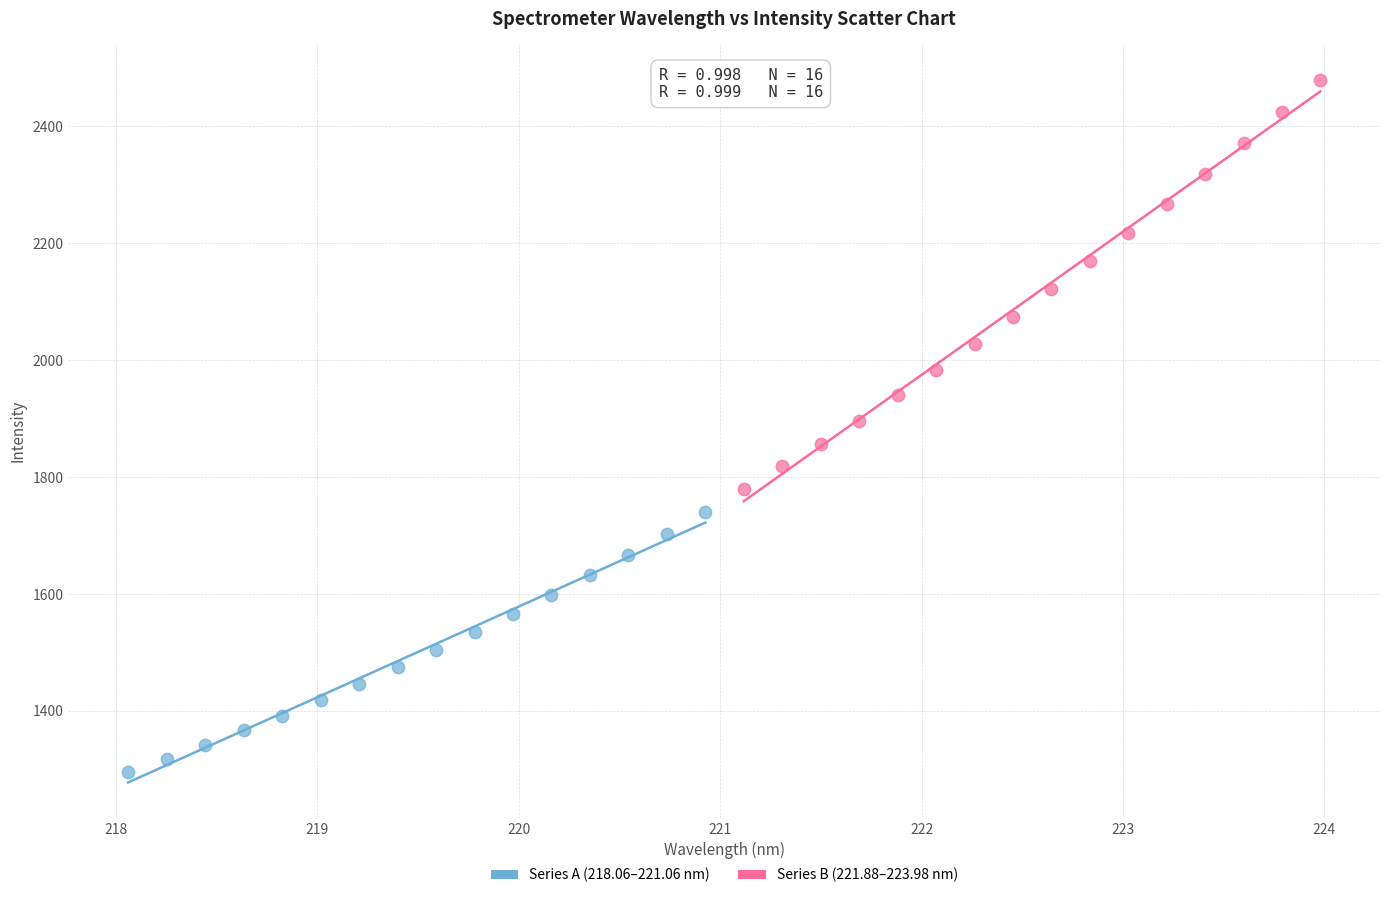

What are all the series names shown in the legend?

Series A (218.06–221.06 nm), Series B (221.88–223.98 nm)